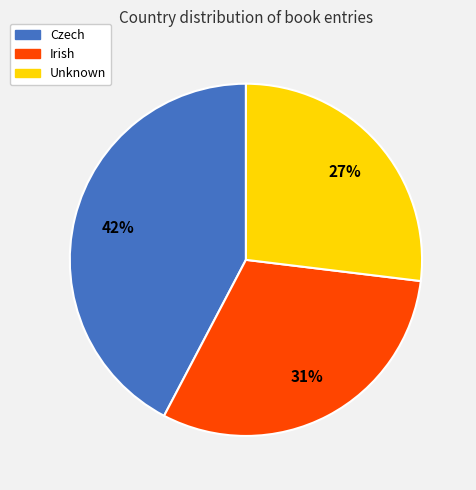

Count the number of slices in the pie.

3